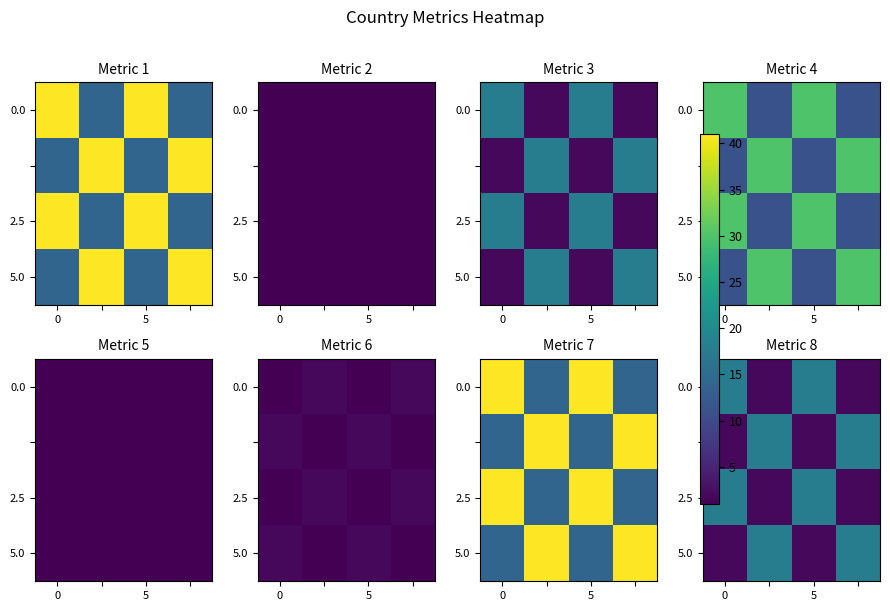

What is the total value across all series at 3?

39.6